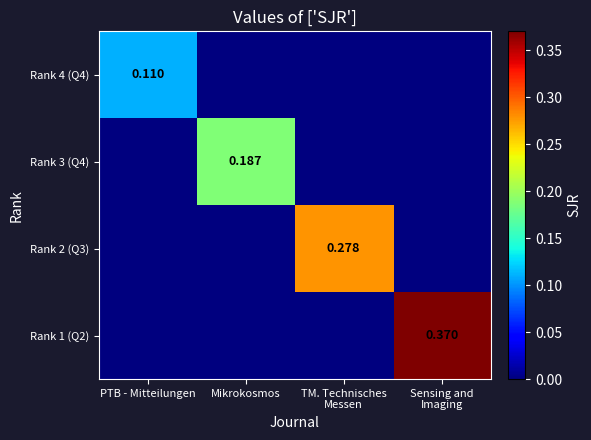

How many categories are shown in the chart?

4